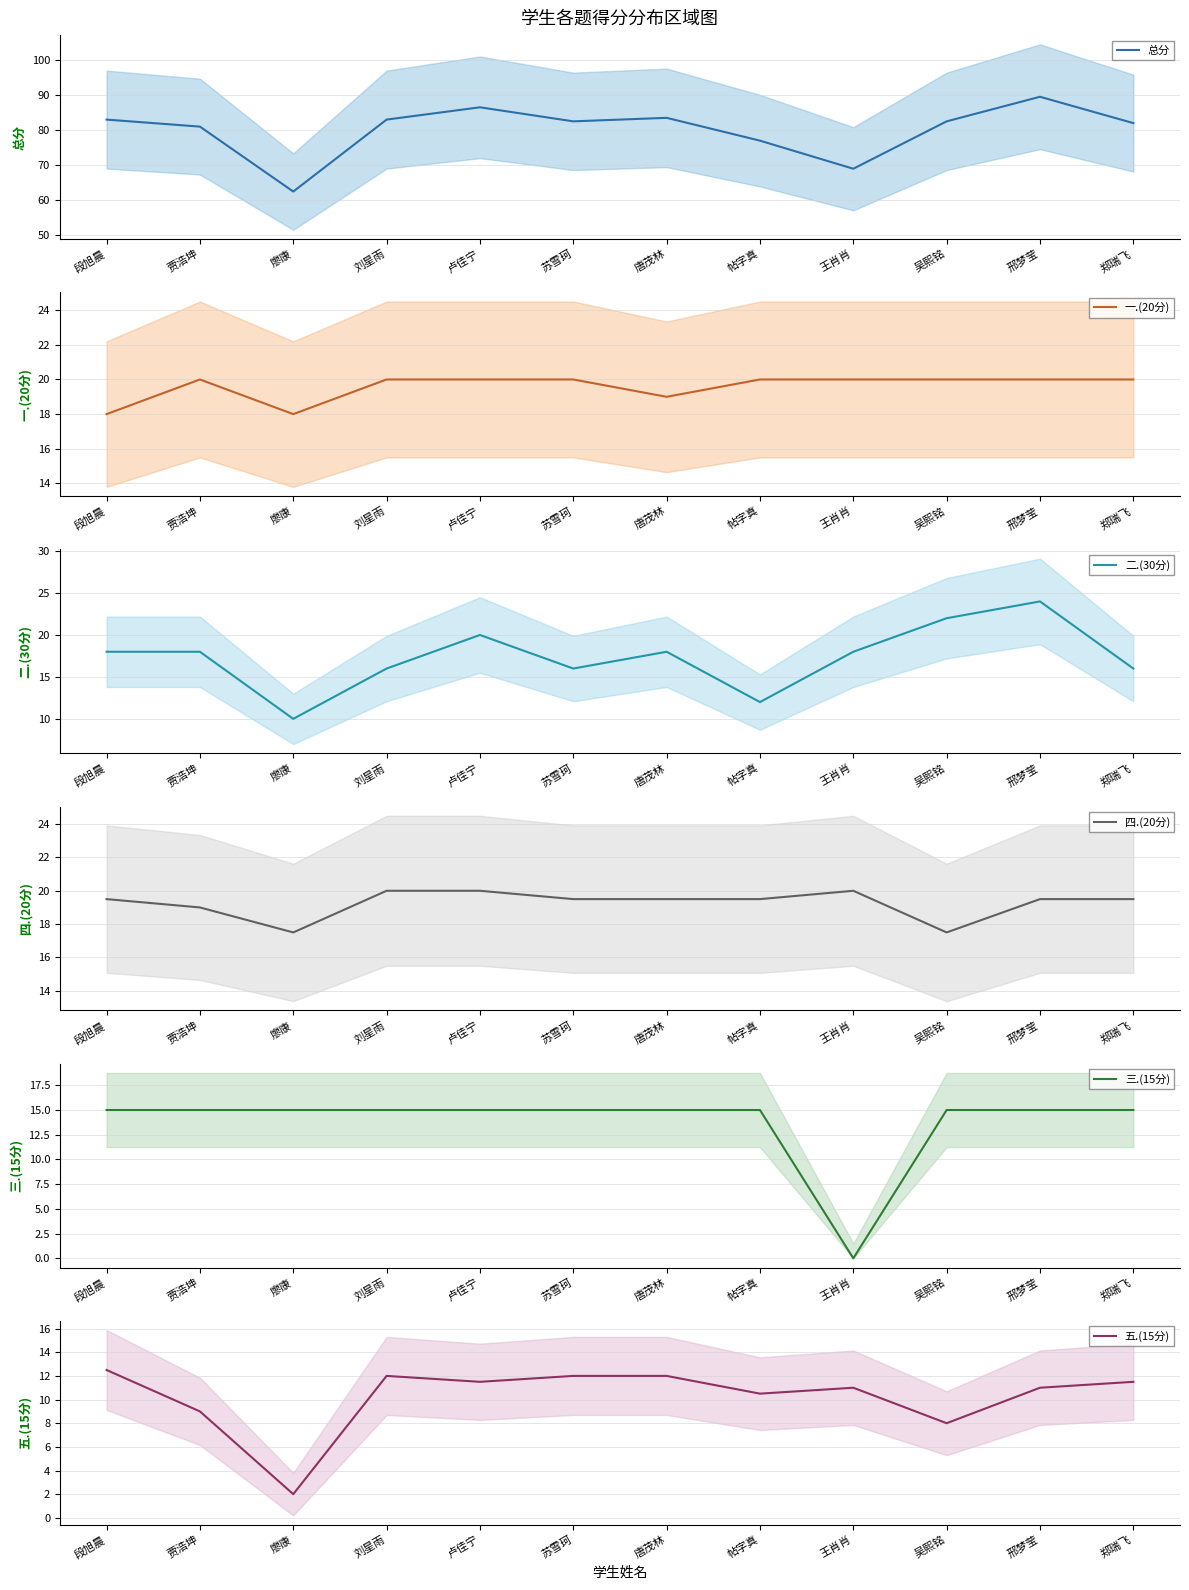

At 邢梦莹, list the series in order from smallest to largest.

五.(15分) mean, 三.(15分) mean, 四.(20分) mean, 一.(20分) mean, 二.(30分) mean, 总分 mean